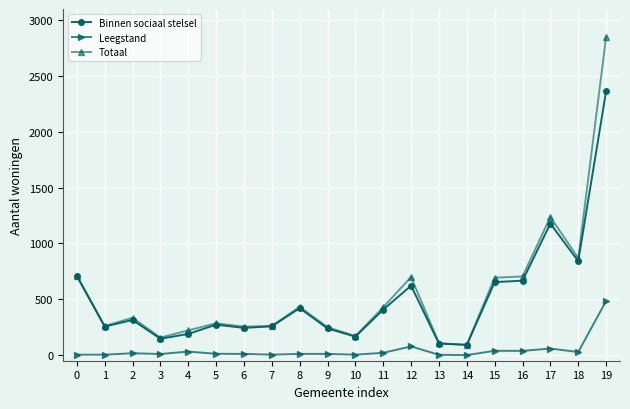

At how many categories does at least one series exceed 926?

2